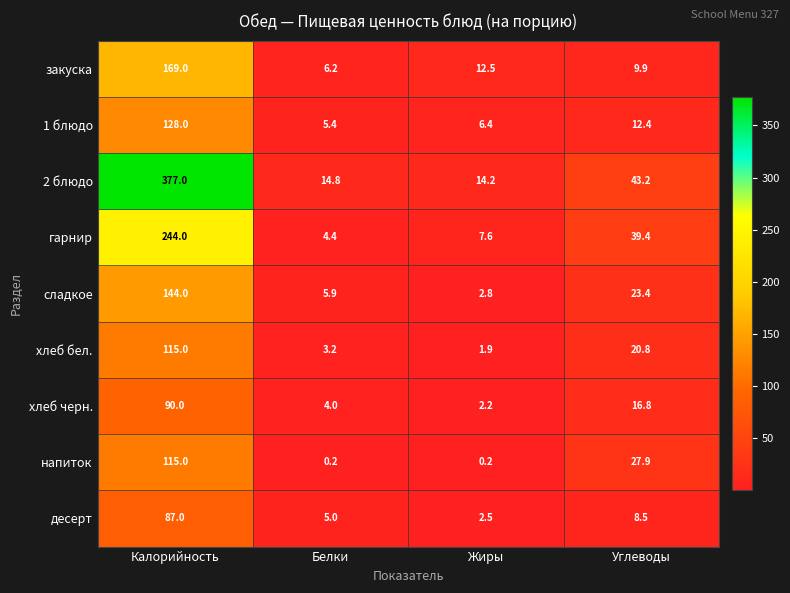

What is the difference between the highest and lowest values at Калорийность?

290.0